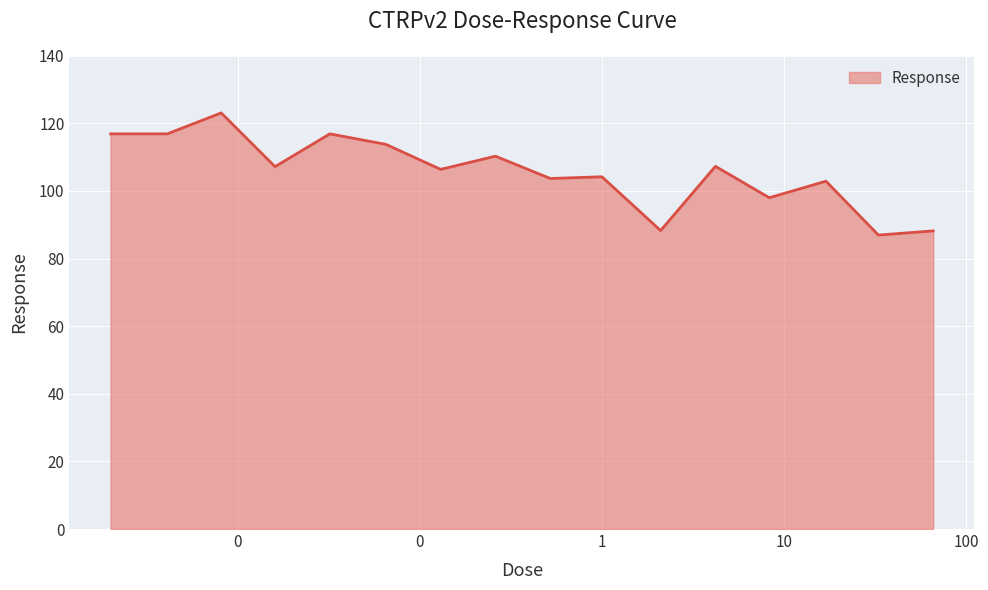

What is the maximum value shown in the chart?

123.1